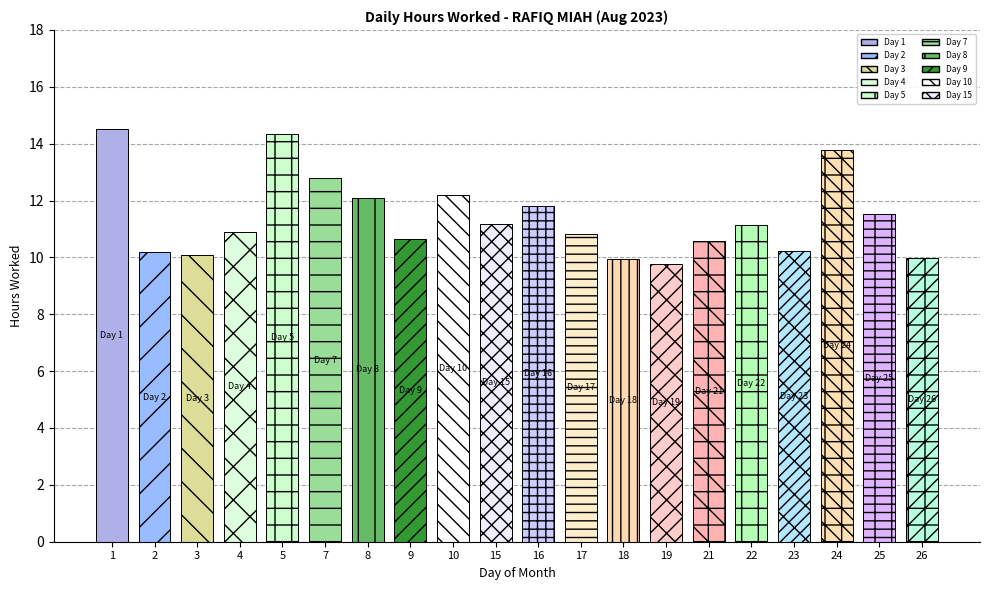

What is the difference between the maximum and second lowest values?

4.5